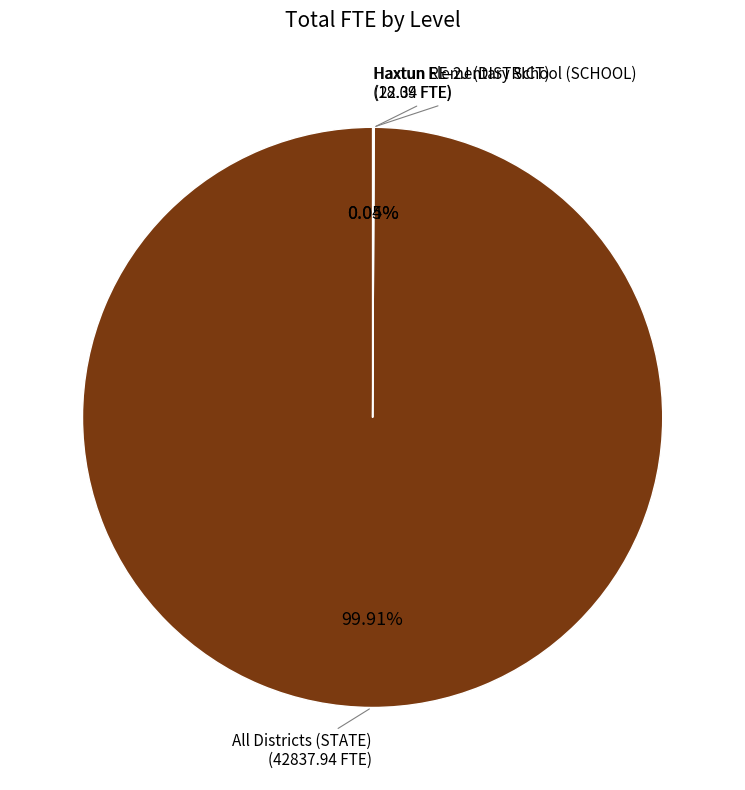

Which category has the biggest portion of the pie?

All Districts (STATE)